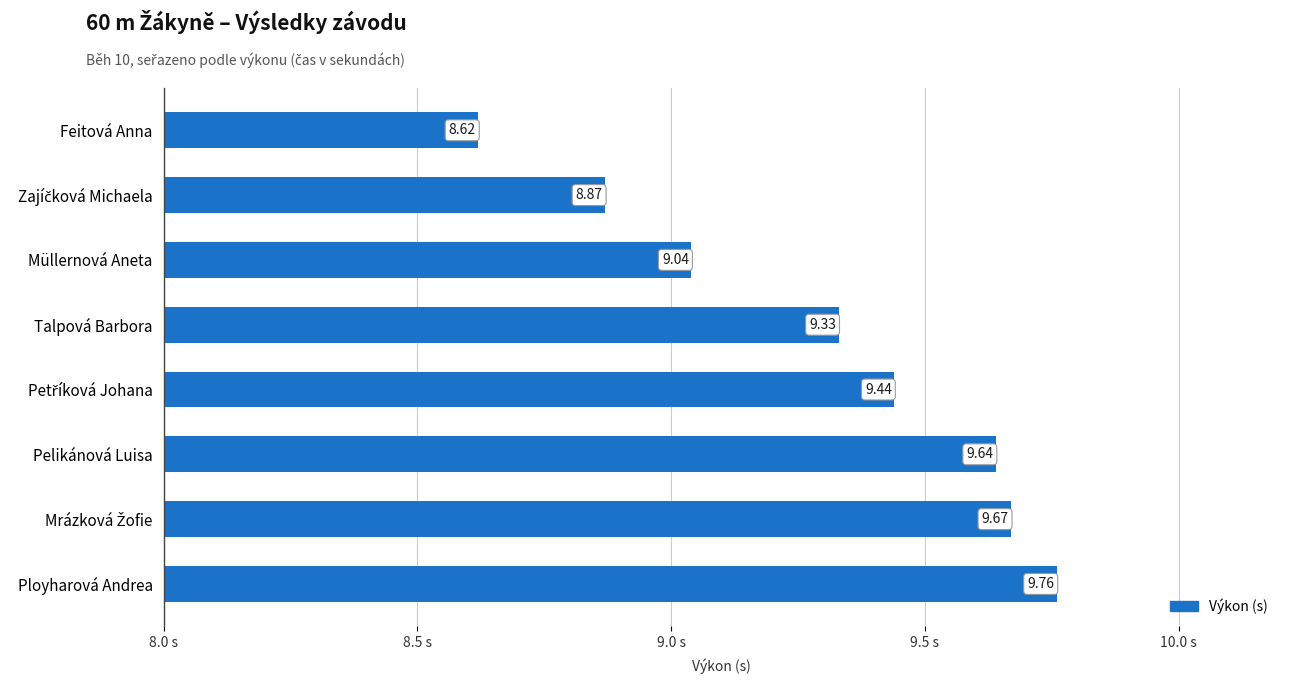

What is the sum of all values?

74.4